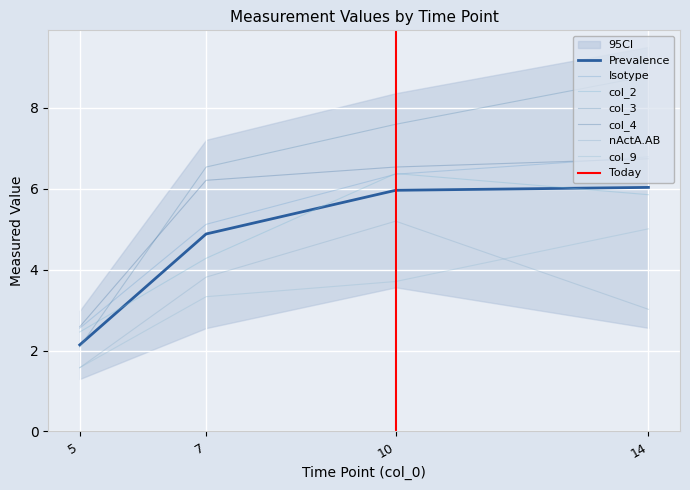

Reading left to right, extract all data points from this chart.

Isotype: 2.6	5.1	6.4	6.8
col_2: 2.5	4.3	6.4	5.9
col_3: 2.1	6.5	7.6	8.8
col_4: 2.6	6.2	6.5	6.7
nActA.AB: 1.6	3.8	5.2	3.0
col_9: 1.6	3.3	3.7	5.0